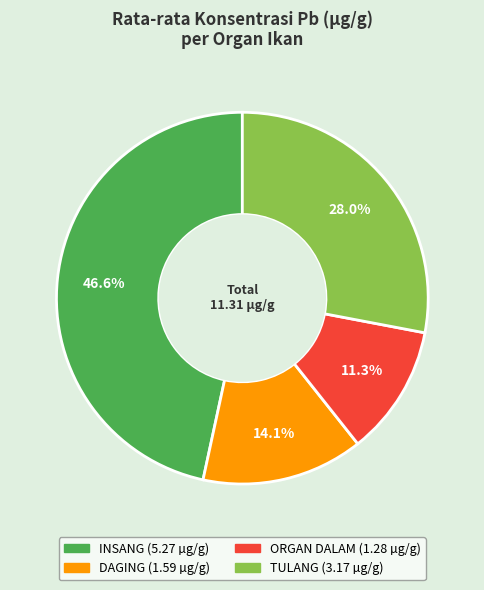

How many segments does this pie chart have?

4